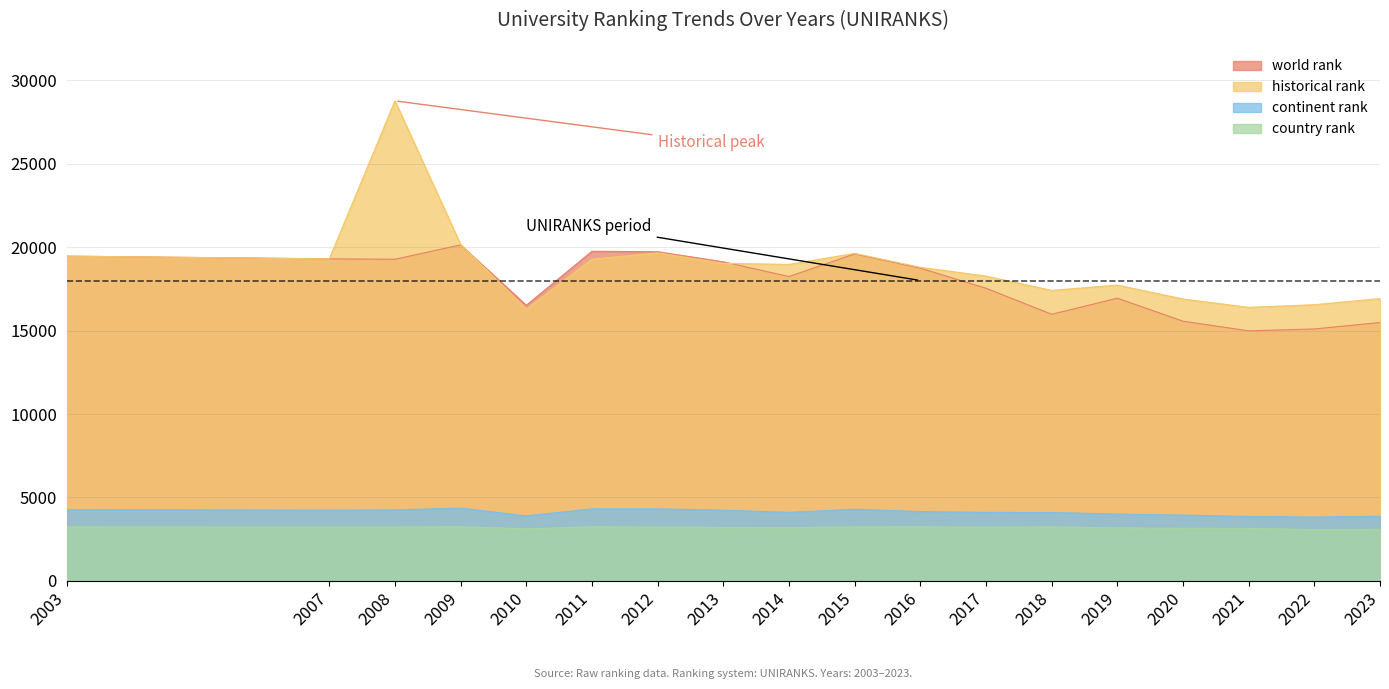

In country rank, how many points are lower than both neighbors (excluding endpoints)?

5